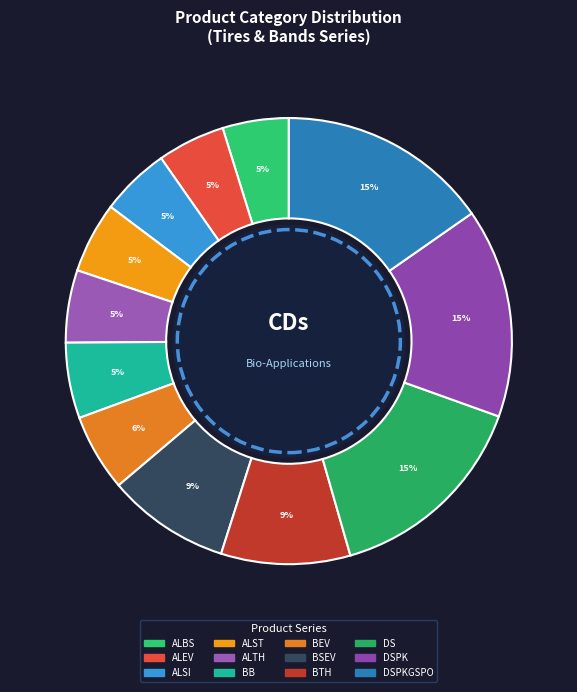

How many segments does this pie chart have?

12